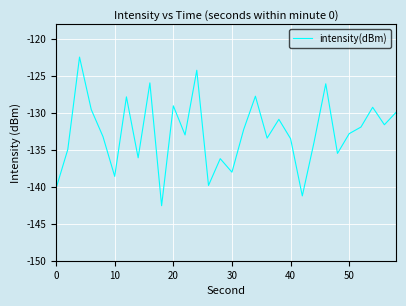

What is the maximum value shown in the chart?

-122.4